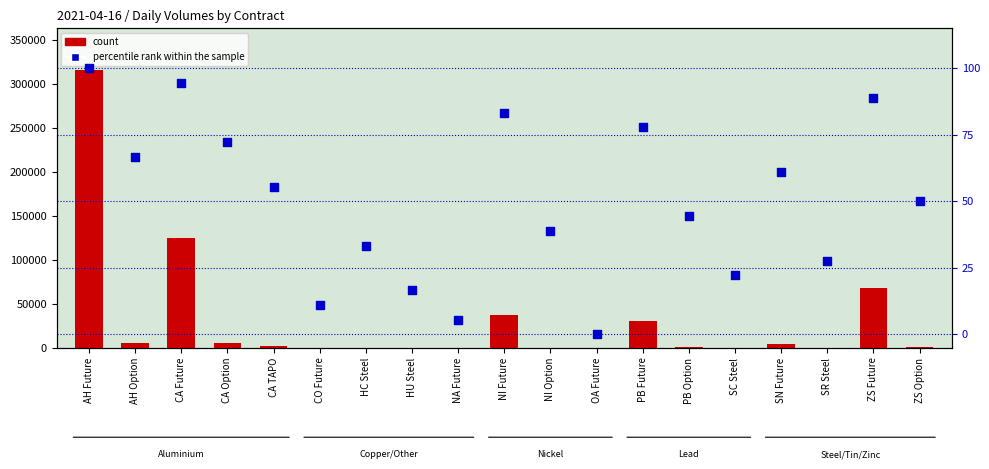

Which series has the largest Y range (max minus min)?

count